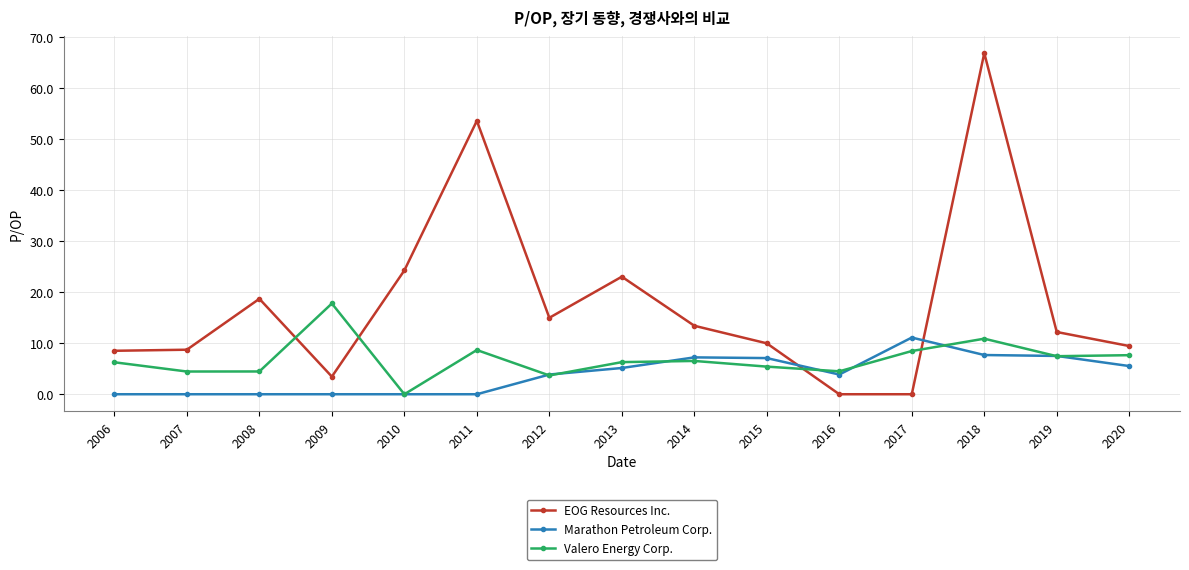

Is it true that EOG Resources Inc. equals 22.9 at 2014?

False